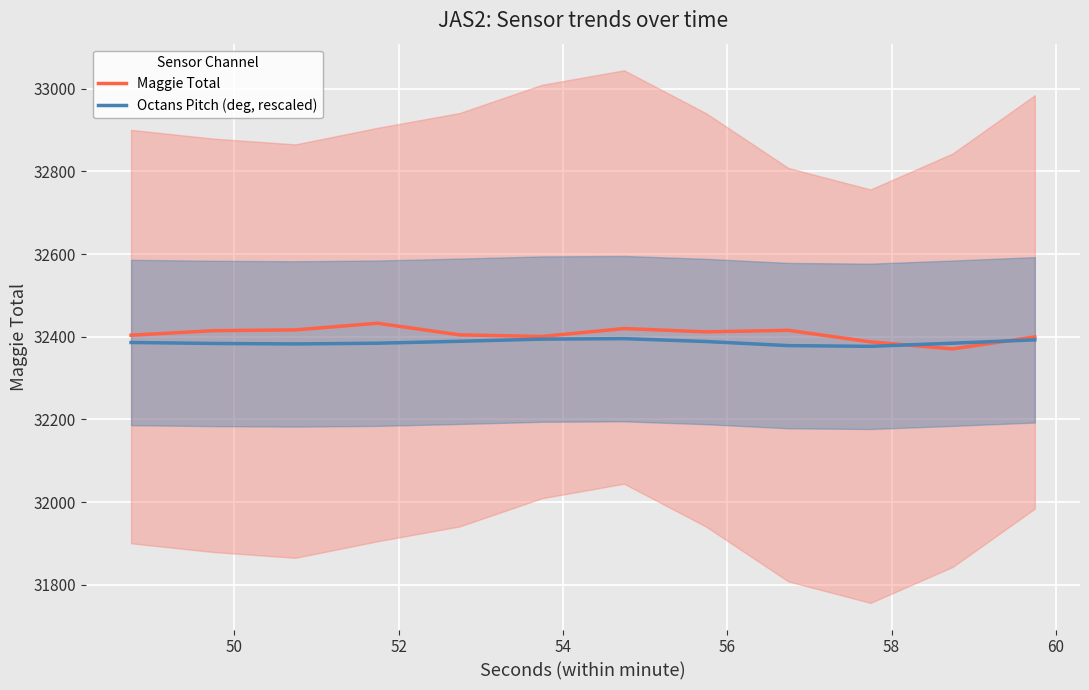

How many lines are shown in the chart?

2